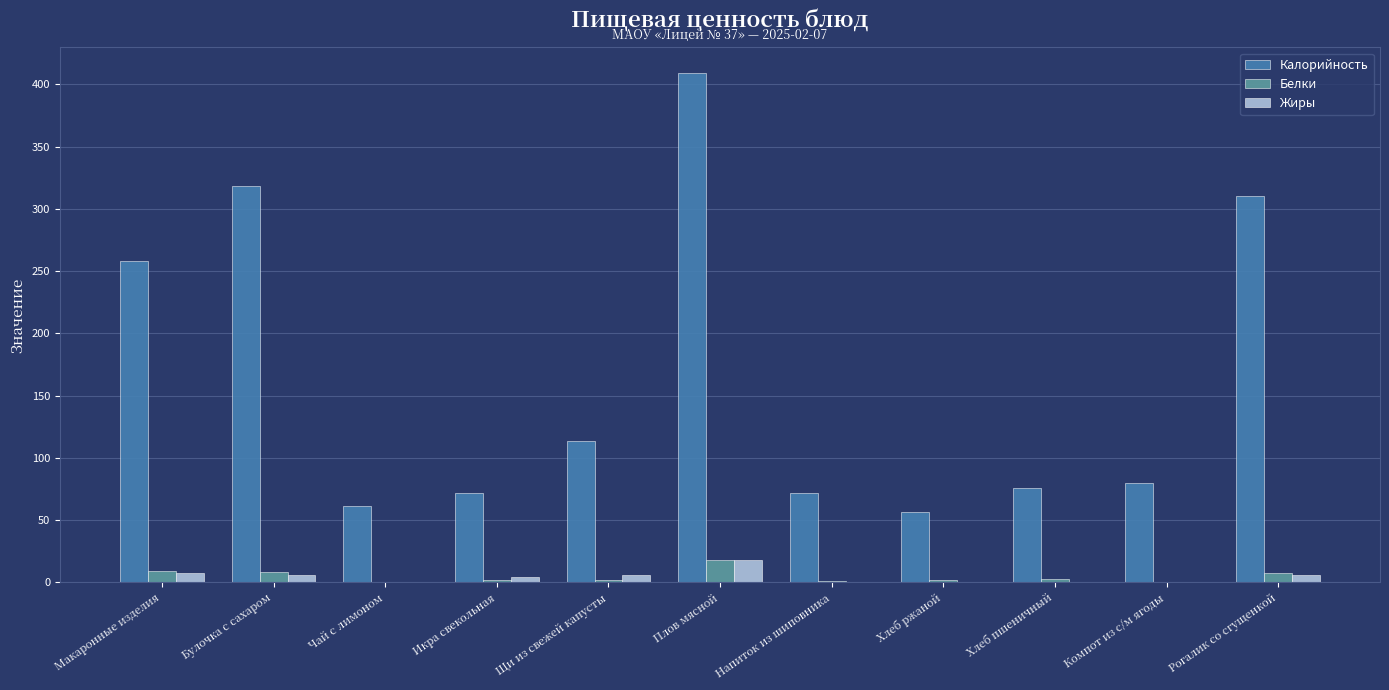

At which label does Калорийность reach its peak?

Плов мясной